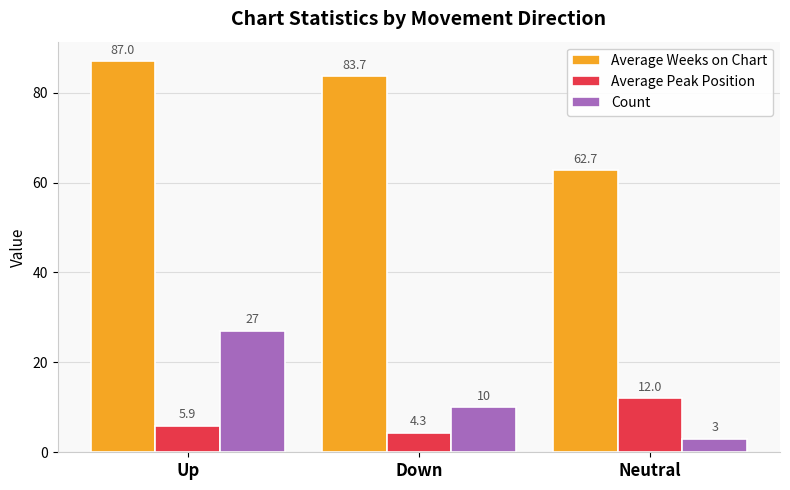

Between Up and Neutral, which series saw the biggest shift?

Average Weeks on Chart